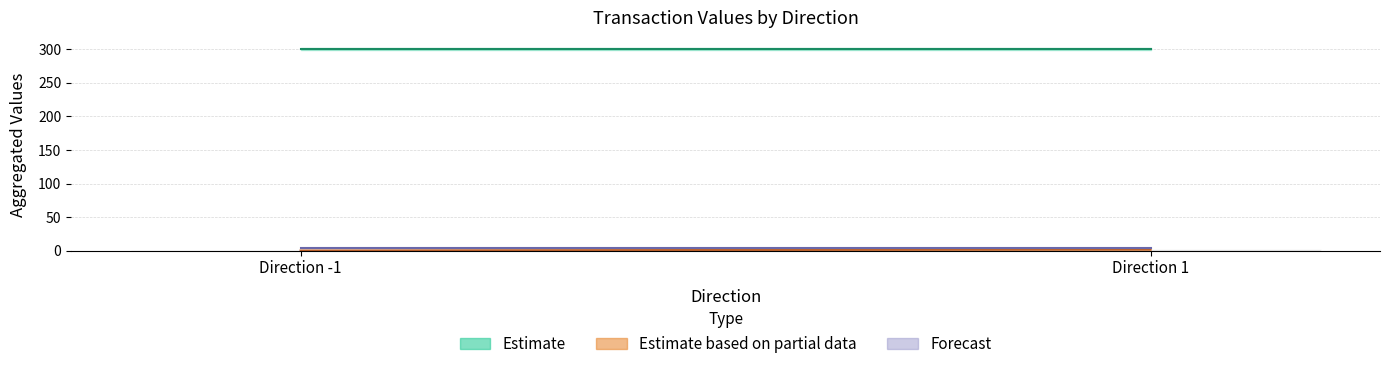

What is the average value?

1.8